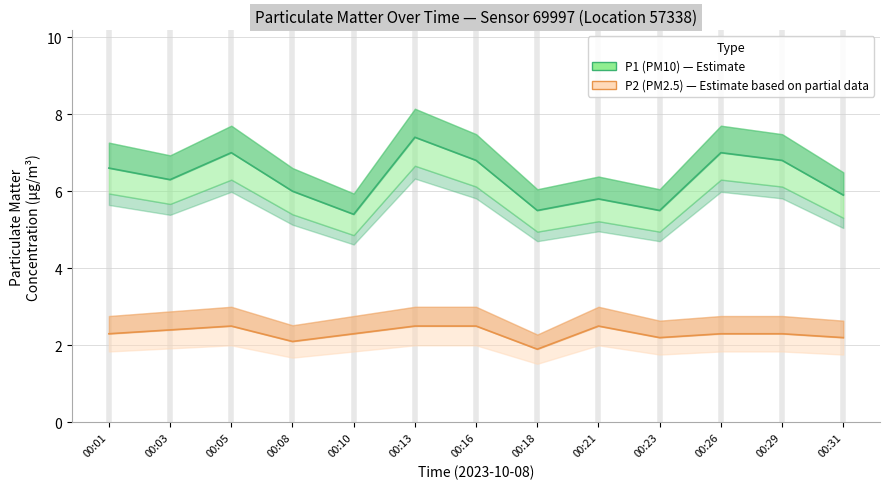

How many values in the P1 (PM10) — Estimate series exceed 6?

7